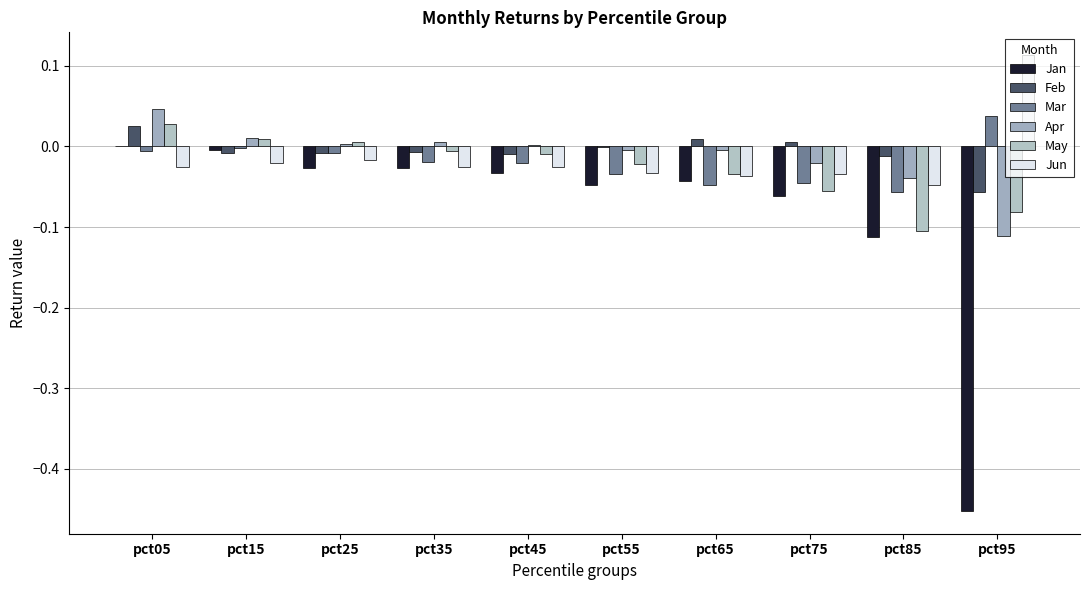

Reading left to right, list all the values displayed in this chart.

Jan: pct05=-0.0	pct15=-0.0	pct25=-0.0	pct35=-0.0	pct45=-0.0	pct55=-0.0	pct65=-0.0	pct75=-0.1	pct85=-0.1	pct95=-0.5
Feb: pct05=0.0	pct15=-0.0	pct25=-0.0	pct35=-0.0	pct45=-0.0	pct55=-0.0	pct65=0.0	pct75=0.0	pct85=-0.0	pct95=-0.1
Mar: pct05=-0.0	pct15=-0.0	pct25=-0.0	pct35=-0.0	pct45=-0.0	pct55=-0.0	pct65=-0.0	pct75=-0.0	pct85=-0.1	pct95=0.0
Apr: pct05=0.0	pct15=0.0	pct25=0.0	pct35=0.0	pct45=0.0	pct55=-0.0	pct65=-0.0	pct75=-0.0	pct85=-0.0	pct95=-0.1
May: pct05=0.0	pct15=0.0	pct25=0.0	pct35=-0.0	pct45=-0.0	pct55=-0.0	pct65=-0.0	pct75=-0.1	pct85=-0.1	pct95=-0.1
Jun: pct05=-0.0	pct15=-0.0	pct25=-0.0	pct35=-0.0	pct45=-0.0	pct55=-0.0	pct65=-0.0	pct75=-0.0	pct85=-0.0	pct95=0.1